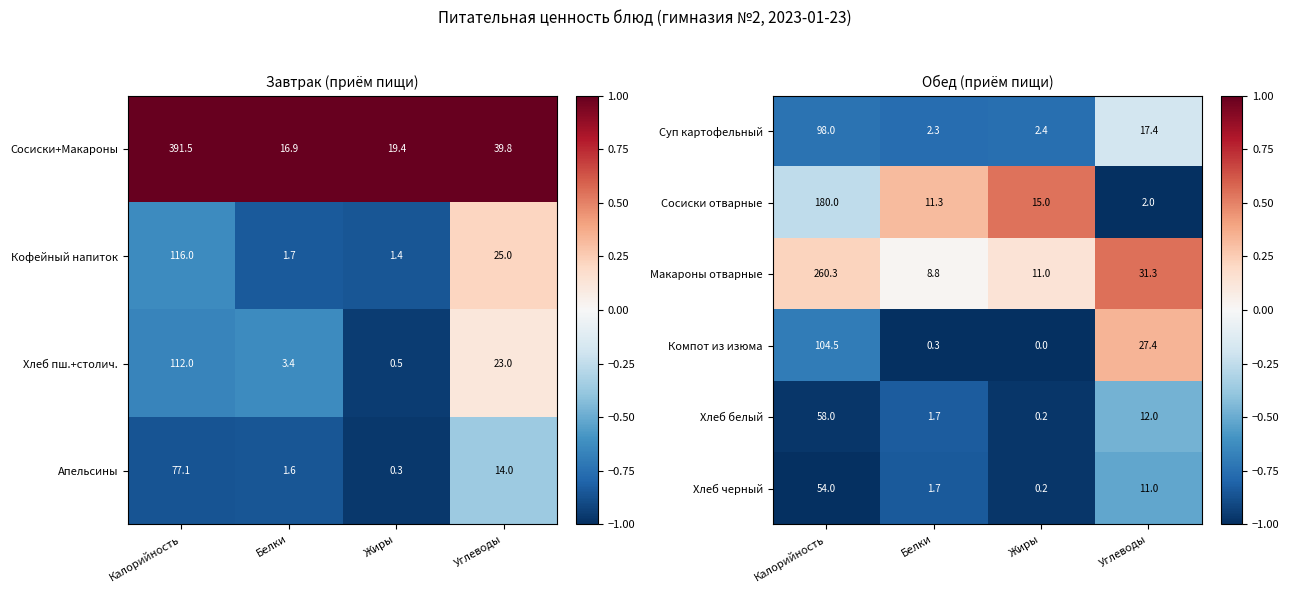

Is the value of Компот из изюма at Углеводы greater than the value of Сосиски отварные at Белки?

Yes